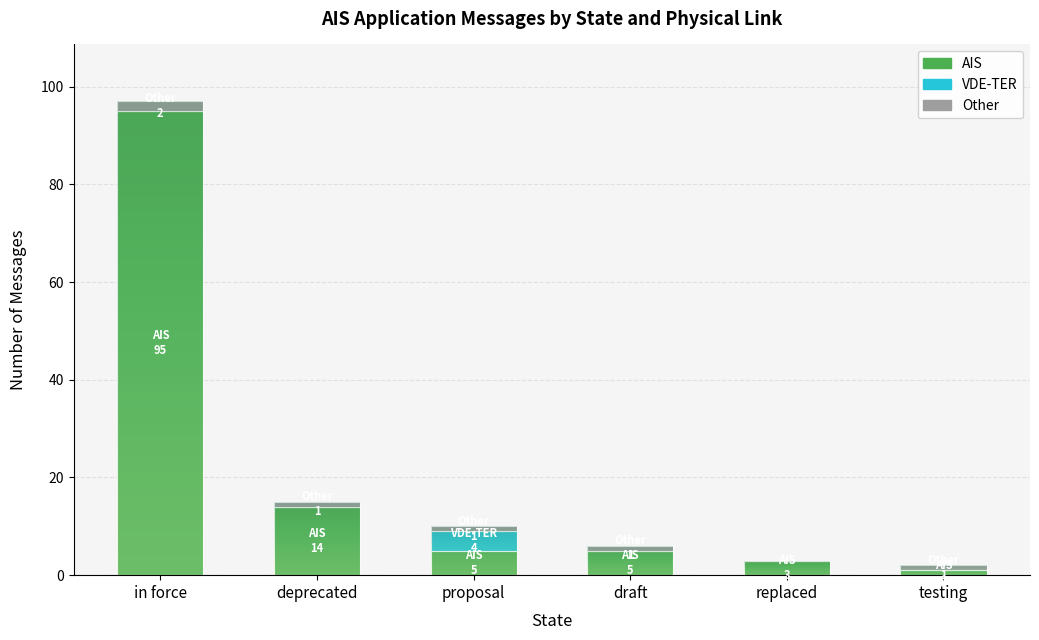

What is the highest value of the AIS series?

95